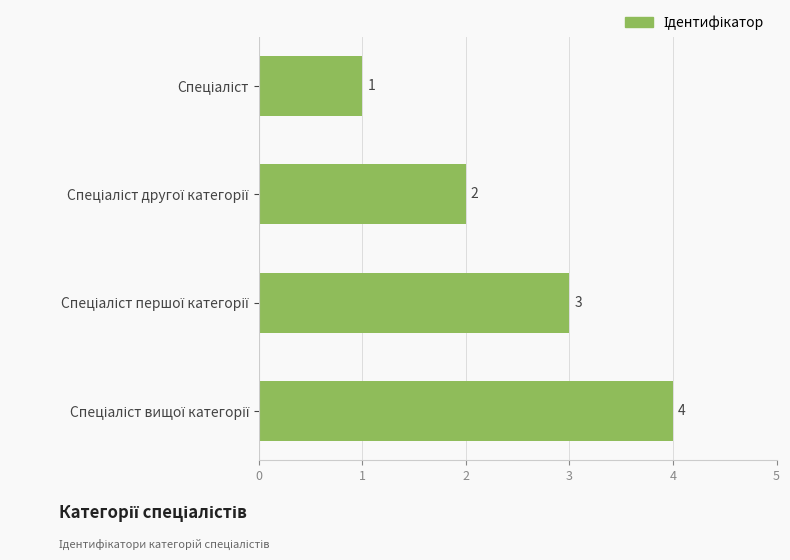

What is the difference between the maximum and minimum values?

3